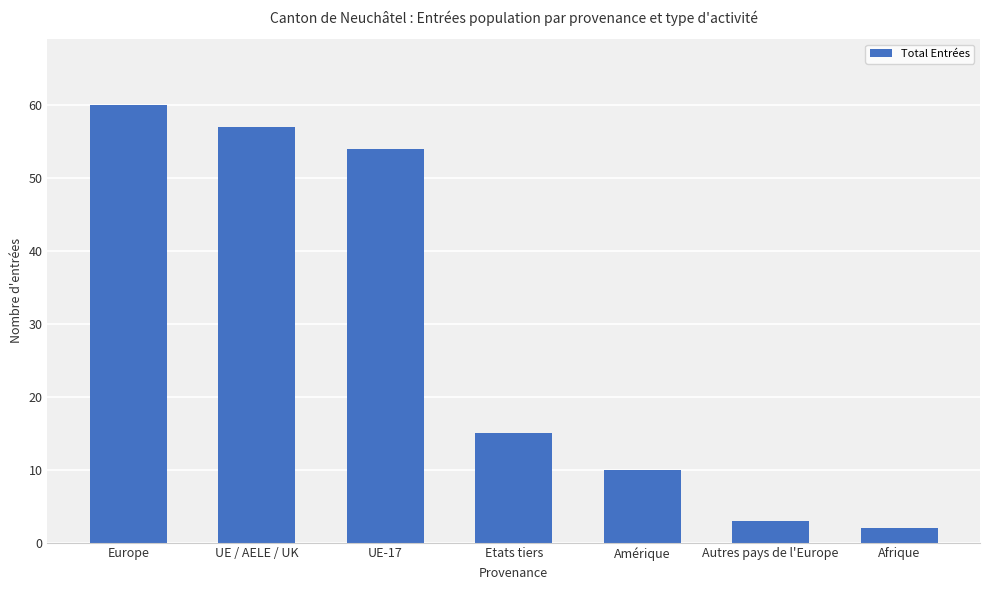

Is it true that the value at Afrique is 2?

True